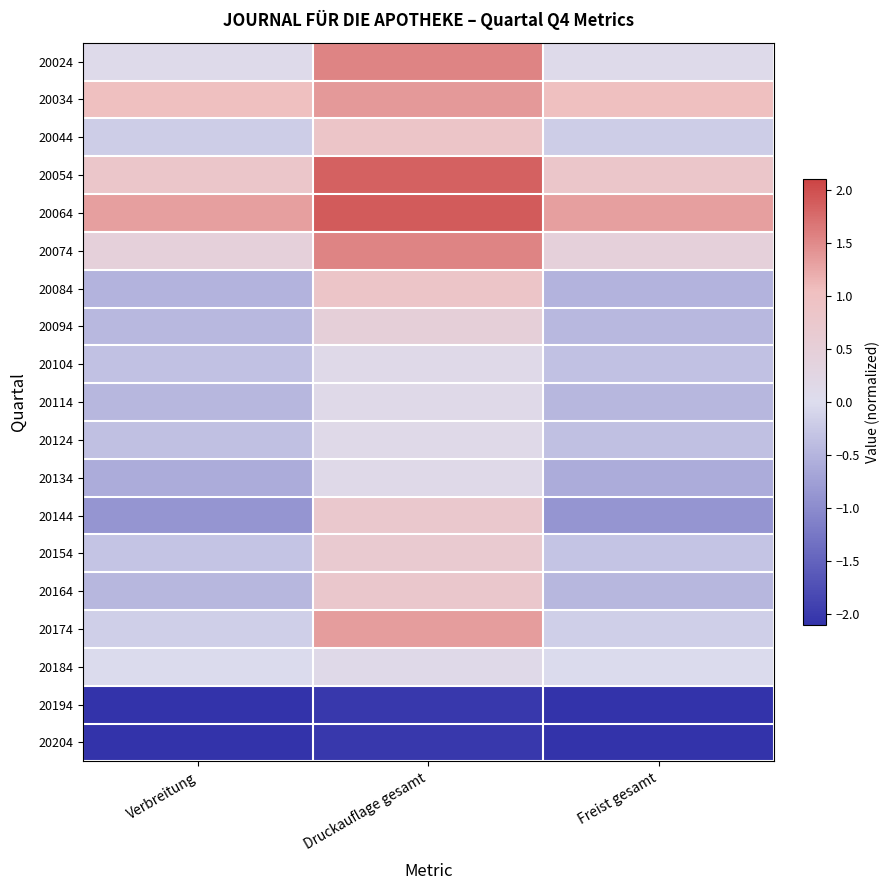

How many series are shown in this chart?

19